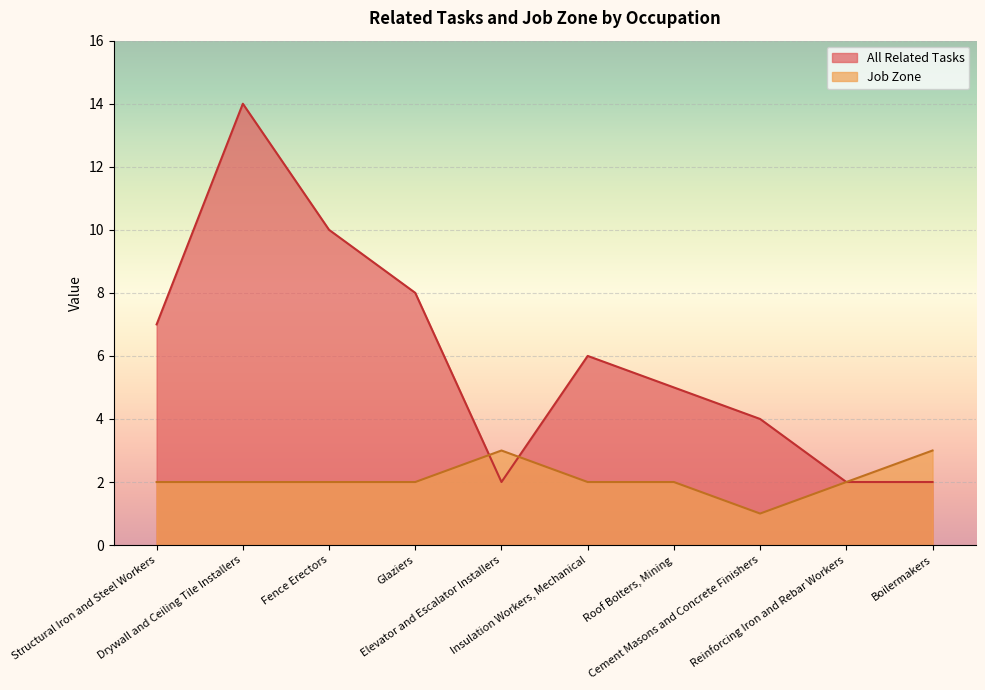

Count the Job Zone values in the range 2 to 3.

9